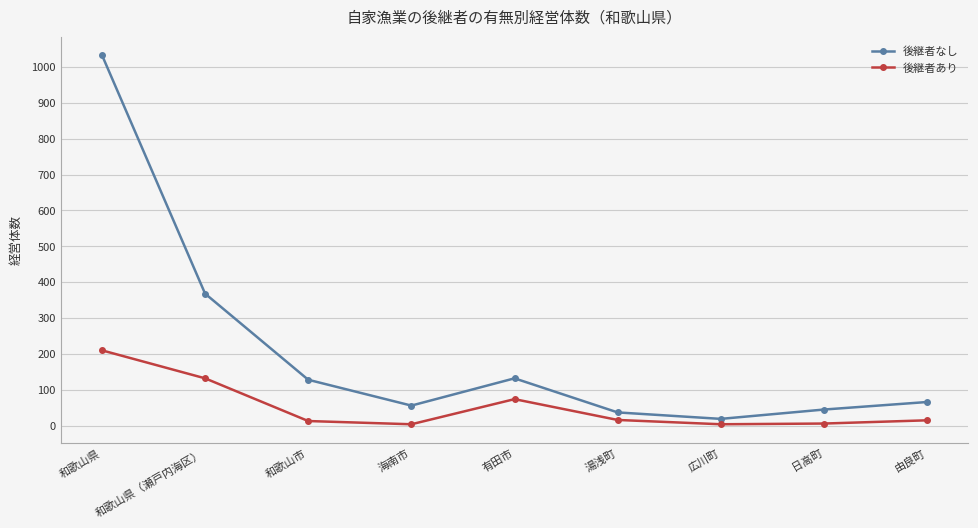

At which category does 後継者あり reach its first local peak?

有田市